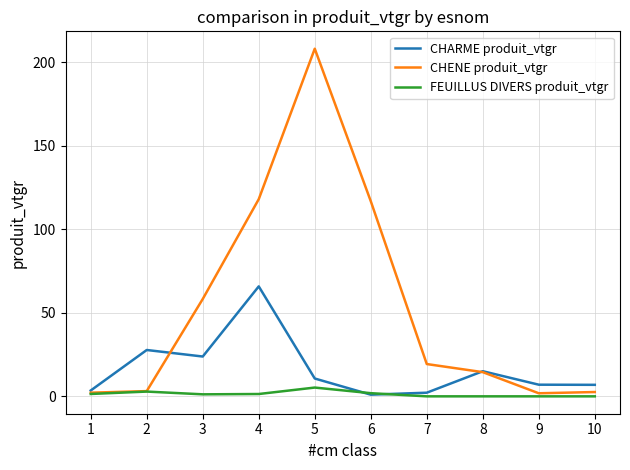

Which series has the largest range (max minus min)?

CHENE produit_vtgr